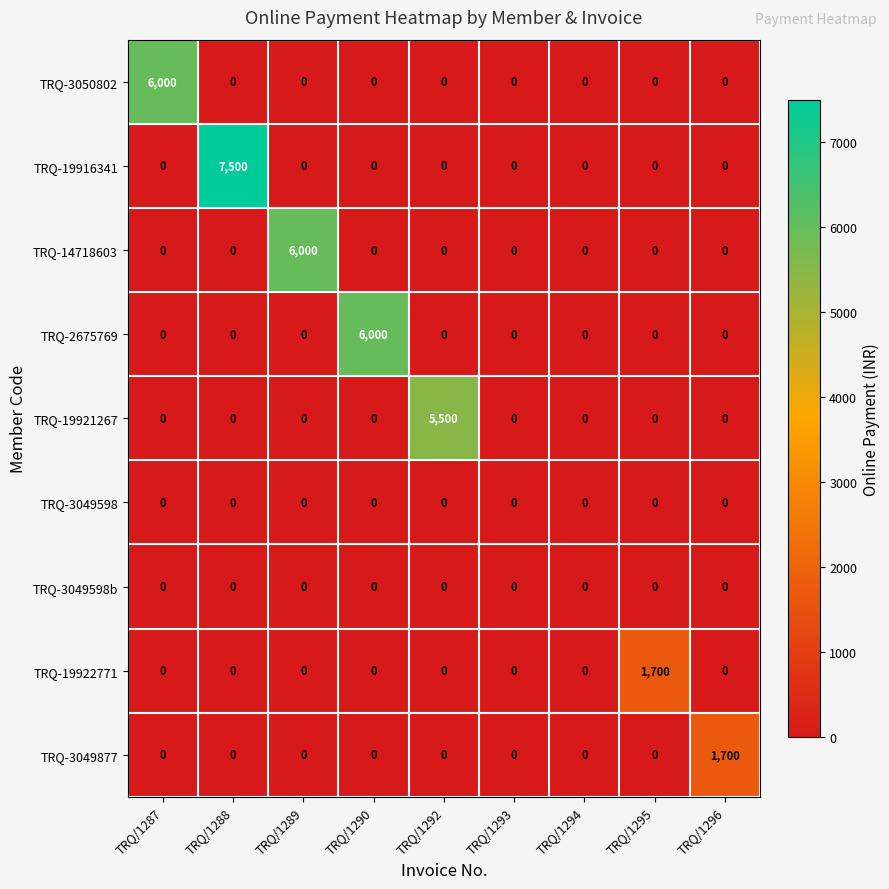

At which category does the chart reach its peak across all series?

TRQ/1288